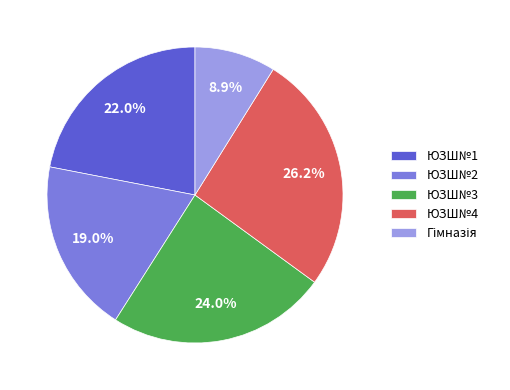

What is the largest slice in the pie chart?

ЮЗШ№4